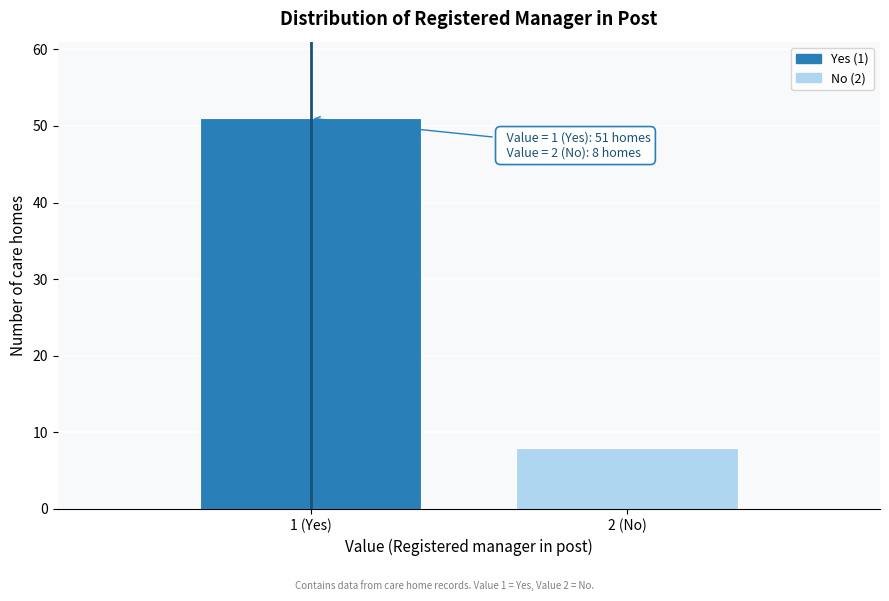

Reading left to right, extract all data points from this chart.

51	8